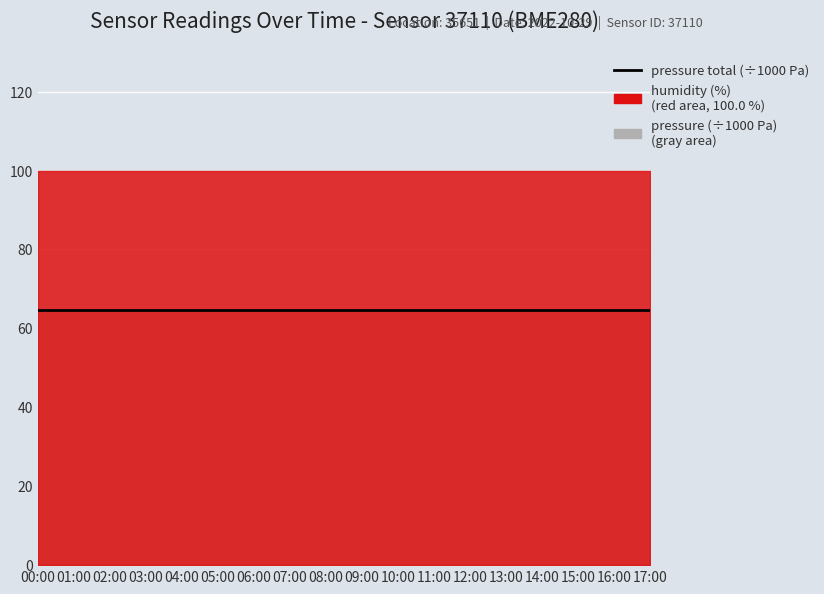

Which has a higher value, 00:00 or 12:00?

00:00